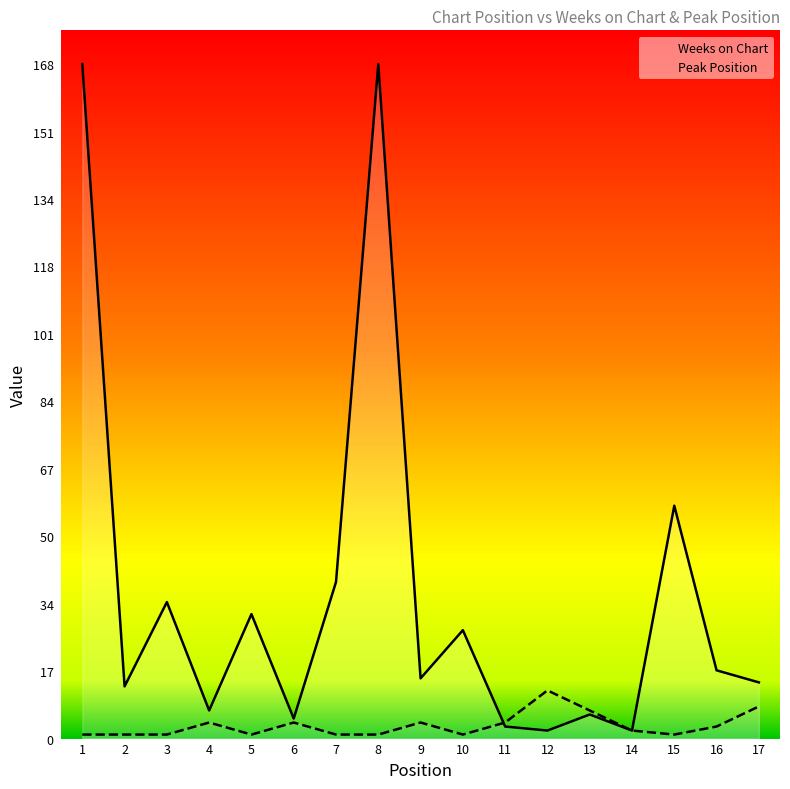

What is the value of the Peak Position point at the 8th from the left?

1